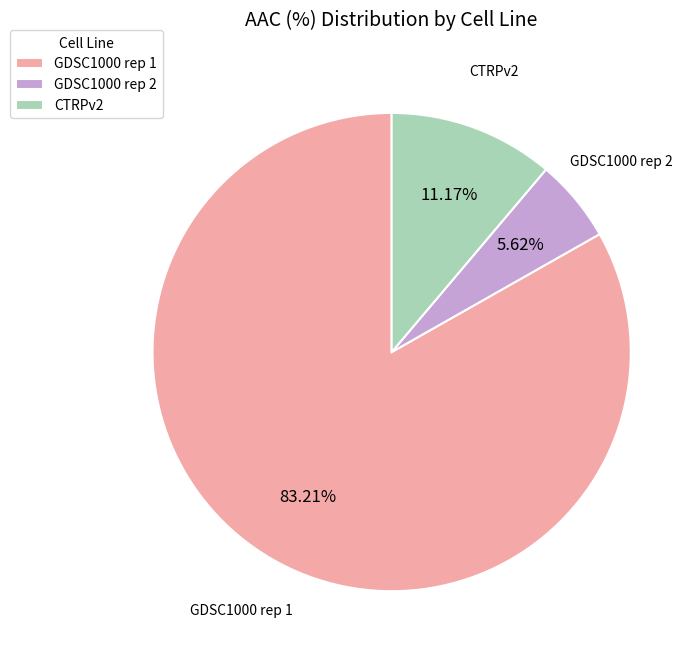

What percentage do GDSC1000 rep 1 and CTRPv2 together represent?

94.4%